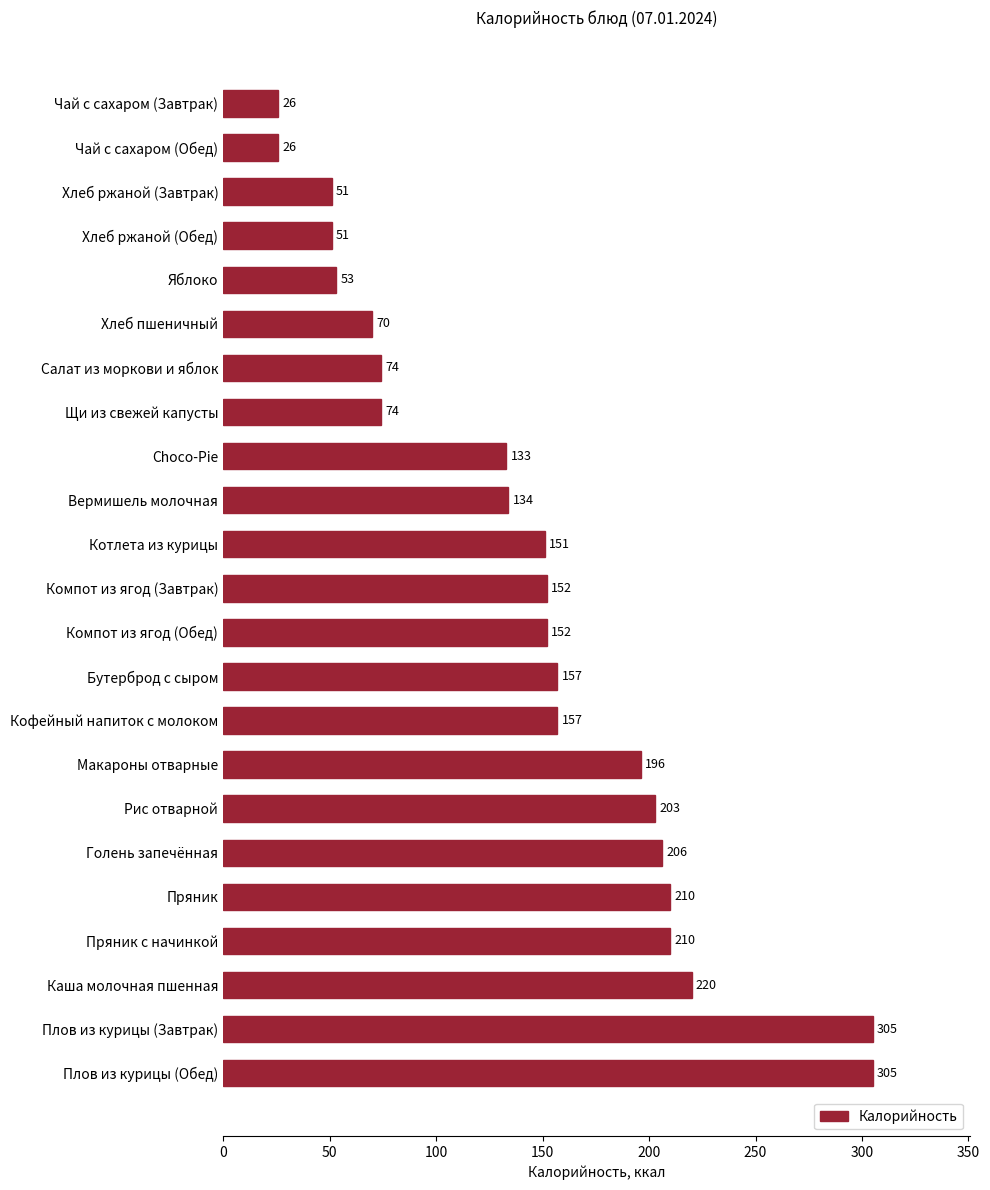

Reading top to bottom, transcribe all the data shown in this chart.

Чай с сахаром (Завтрак)=26	Чай с сахаром (Обед)=26	Хлеб ржаной (Завтрак)=51	Хлеб ржаной (Обед)=51	Яблоко=53	Хлеб пшеничный=70	Салат из моркови и яблок=74	Щи из свежей капусты=74	Choco-Pie=133	Вермишель молочная=134	Котлета из курицы=151	Компот из ягод (Завтрак)=152	Компот из ягод (Обед)=152	Бутерброд с сыром=157	Кофейный напиток с молоком=157	Макароны отварные=196	Рис отварной=203	Голень запечённая=206	Пряник=210	Пряник с начинкой=210	Каша молочная пшенная=220	Плов из курицы (Завтрак)=305	Плов из курицы (Обед)=305